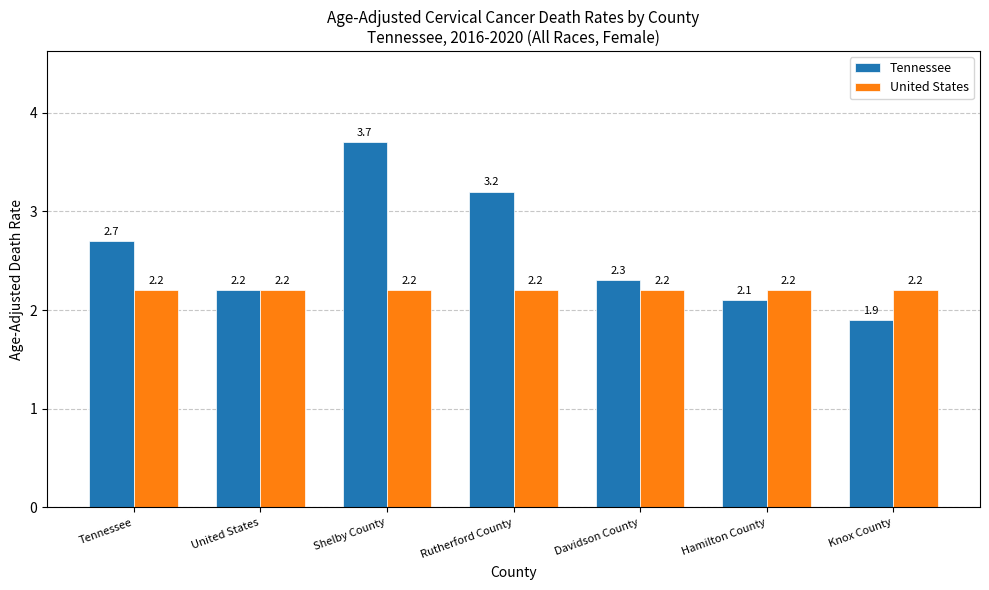

What is the label of the 1st bar from the left?

Tennessee